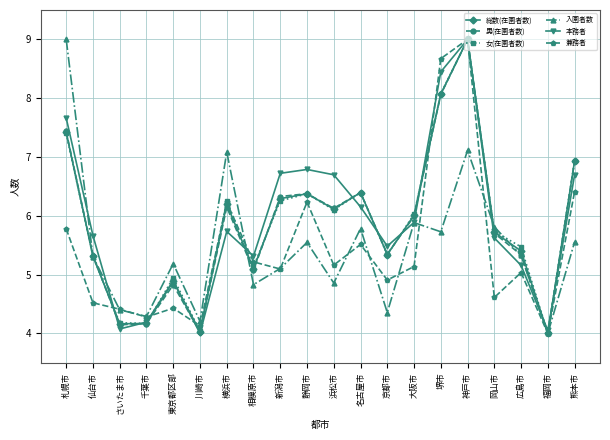

How many interior local peaks does the 女(在園者数) series have?

5